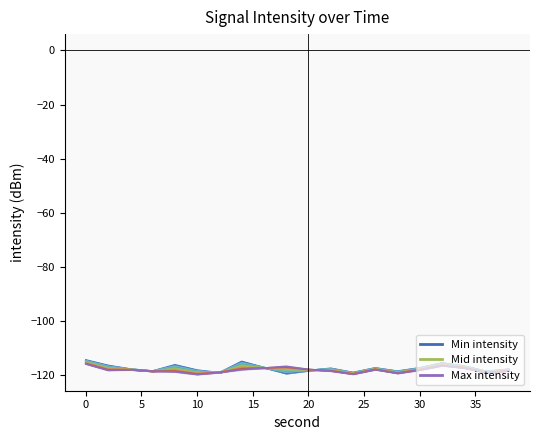

Reading right to left, transcribe all the data shown in this chart.

Min intensity: -117.7	-118.5	-116.5	-115.4	-117.2	-118.4	-117.2	-118.9	-117.4	-118.2	-119.2	-117.0	-114.8	-119.0	-118.0	-116.1	-118.4	-117.6	-116.3	-114.3
Mid intensity: -117.8	-118.5	-116.6	-115.5	-117.3	-118.5	-117.3	-119.0	-117.5	-118.1	-118.9	-117.1	-115.2	-119.0	-118.2	-116.4	-118.4	-117.7	-116.5	-114.4
Max intensity: -118.3	-119.1	-117.2	-116.4	-118.0	-119.2	-117.8	-119.5	-118.4	-117.7	-116.6	-117.3	-117.9	-118.9	-119.6	-118.7	-118.4	-117.9	-118.1	-115.7